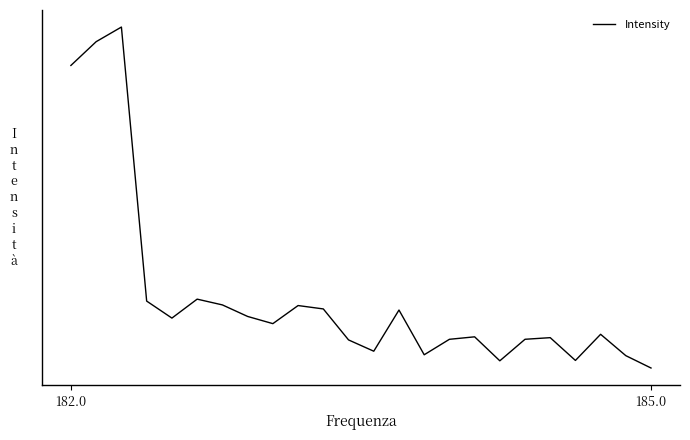

What is the average value?

61.7